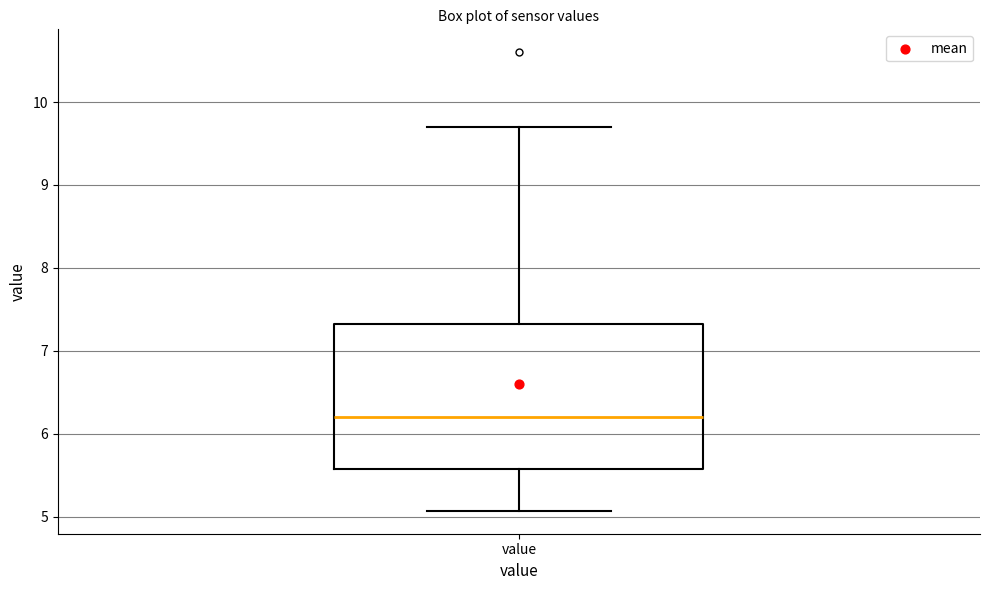

Transcribe this box plot: give where the median line is, the range the box spans, and where the two whiskers end, as read against the y-axis. The values are not printed on the chart, so give them approximately, as read against the axis.

median 6.2, box 5.6 to 7.3, whiskers 5.1 to 9.7